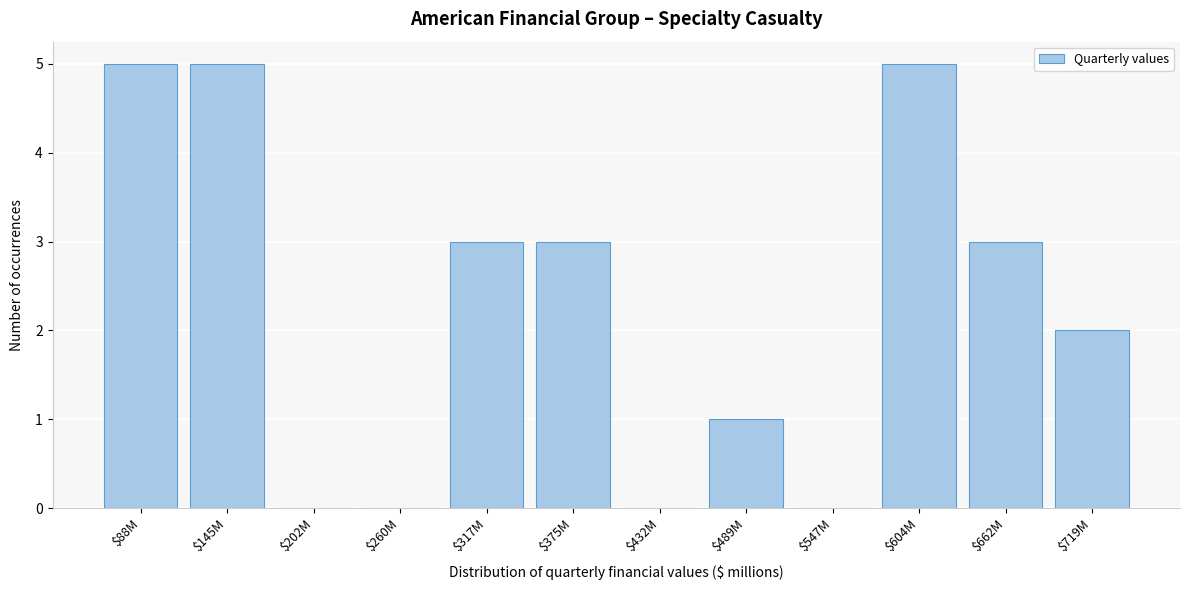

What is the greatest value displayed?

5